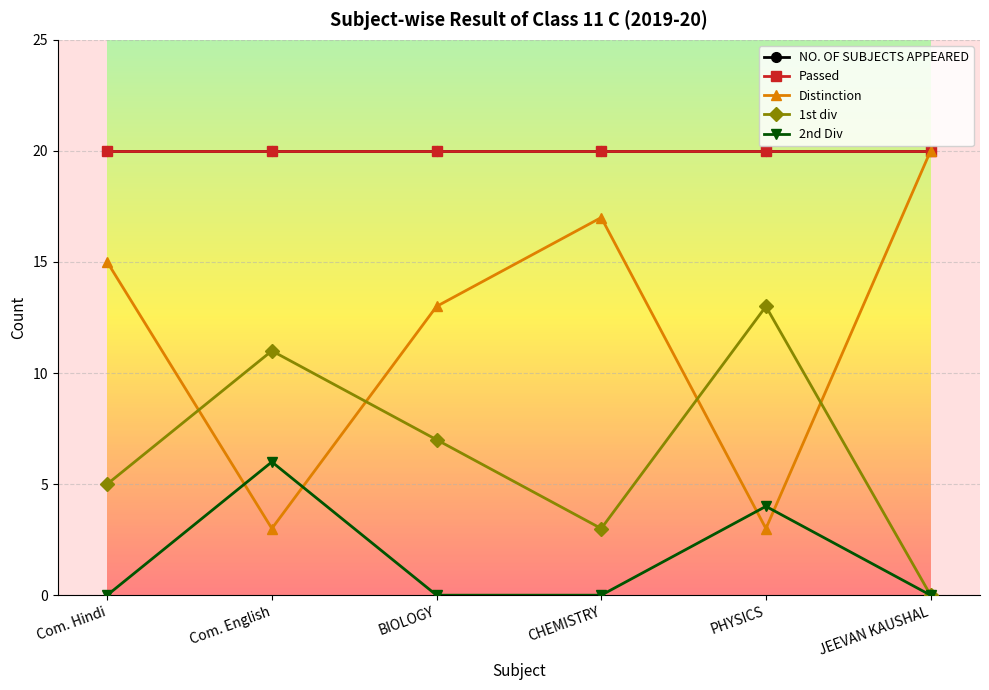

Does the chart have visible grid lines?

Yes